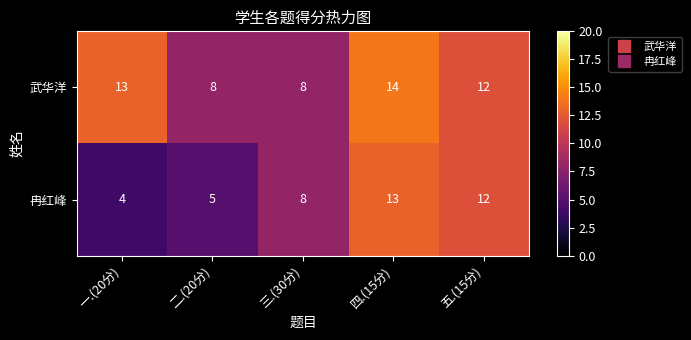

At which category is the sum across all series the highest?

四.(15分)